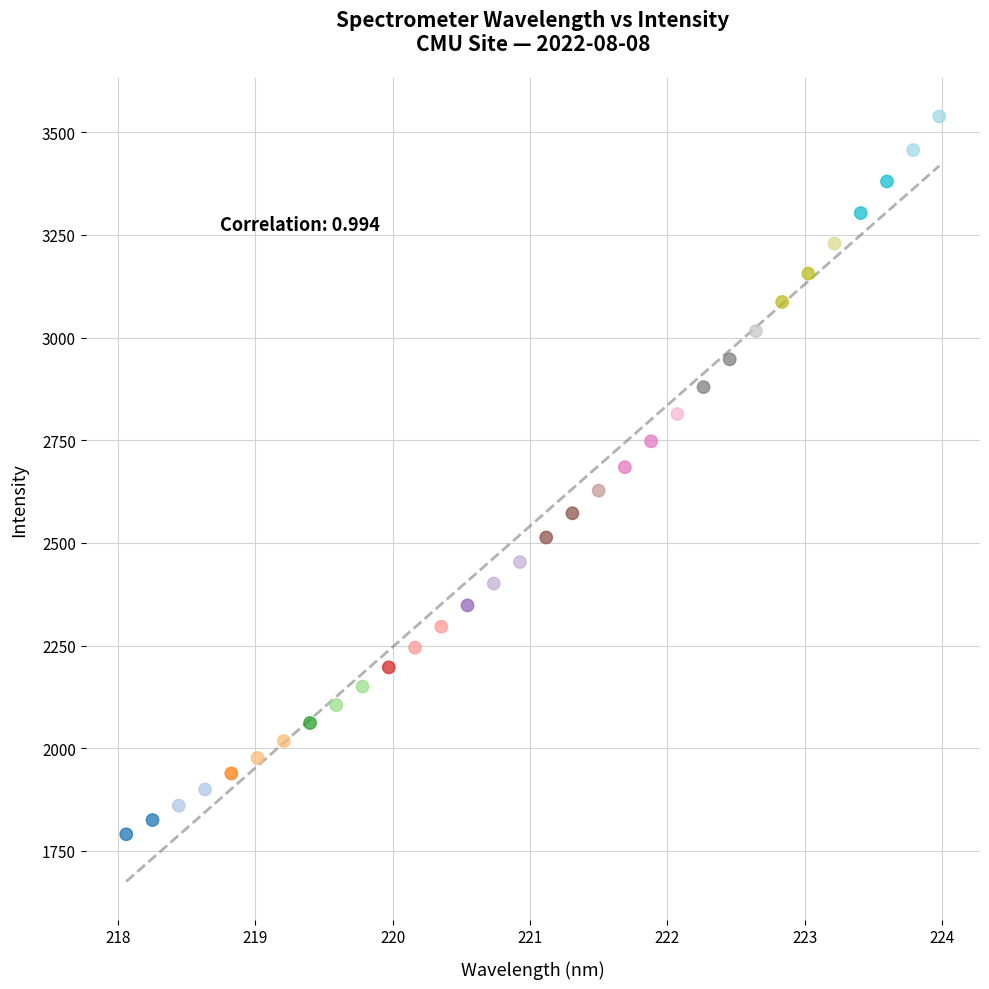

What is the range of Y values (max minus min)?

1747.7